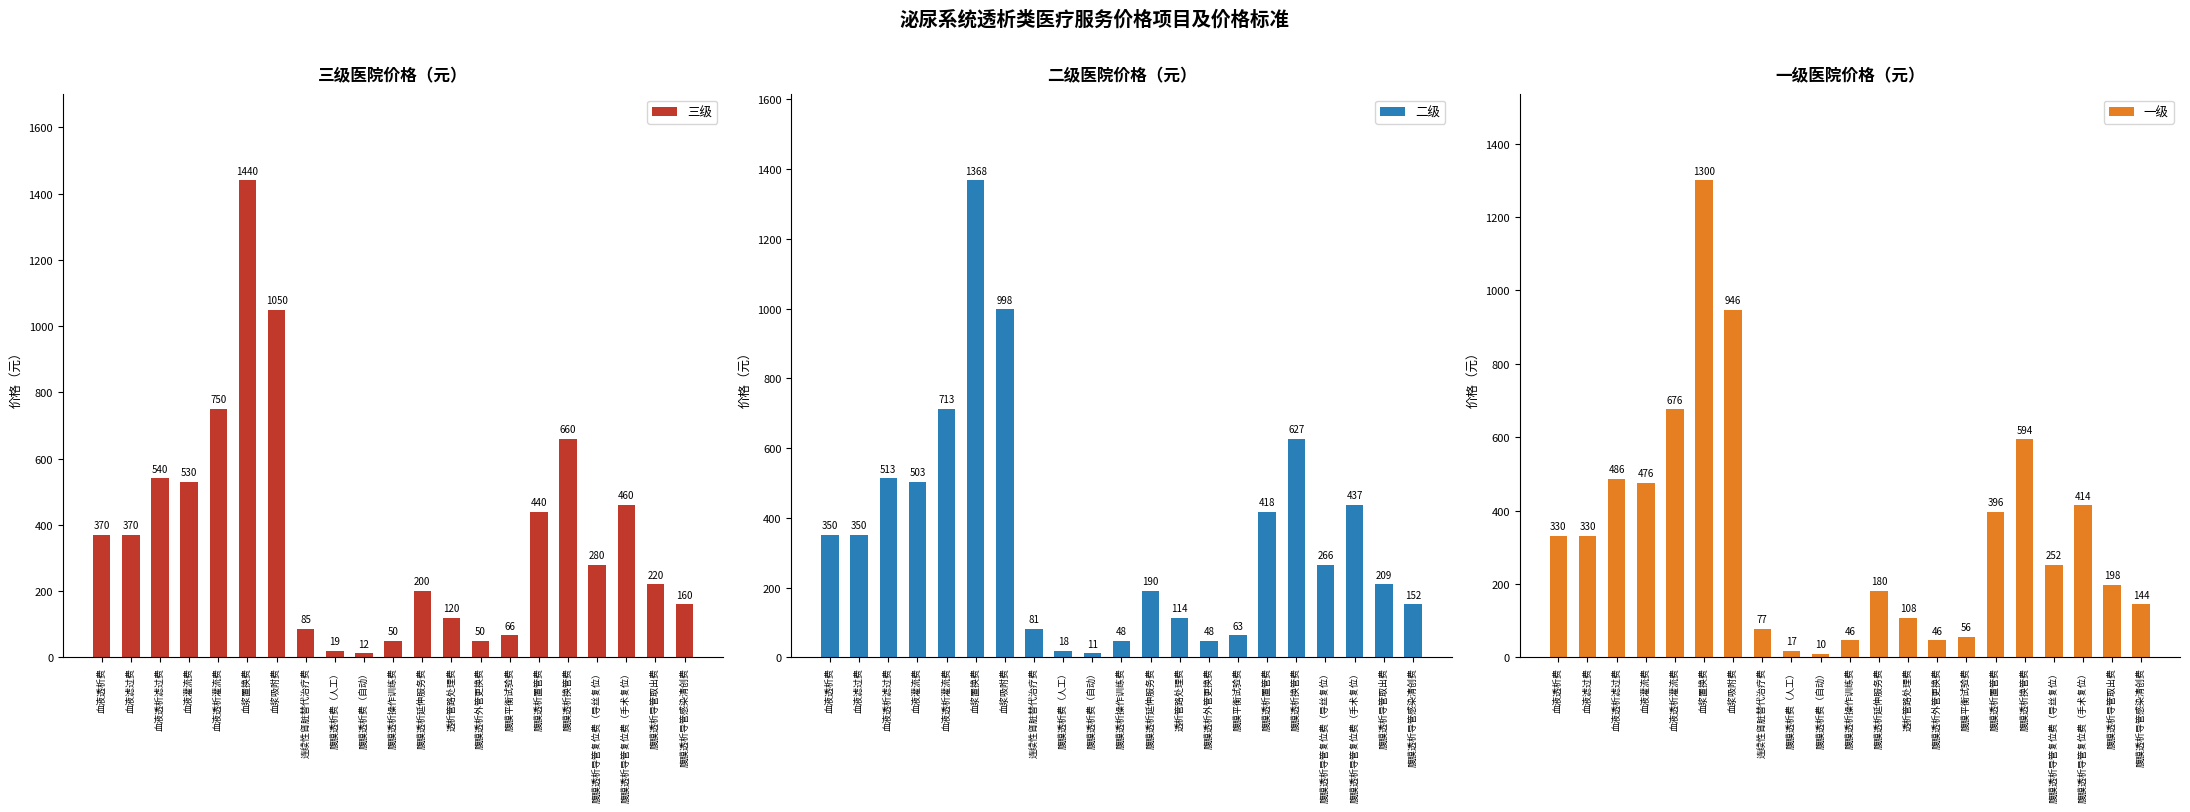

What position from the left is 腹膜透析导管复位费（手术复位）?

19